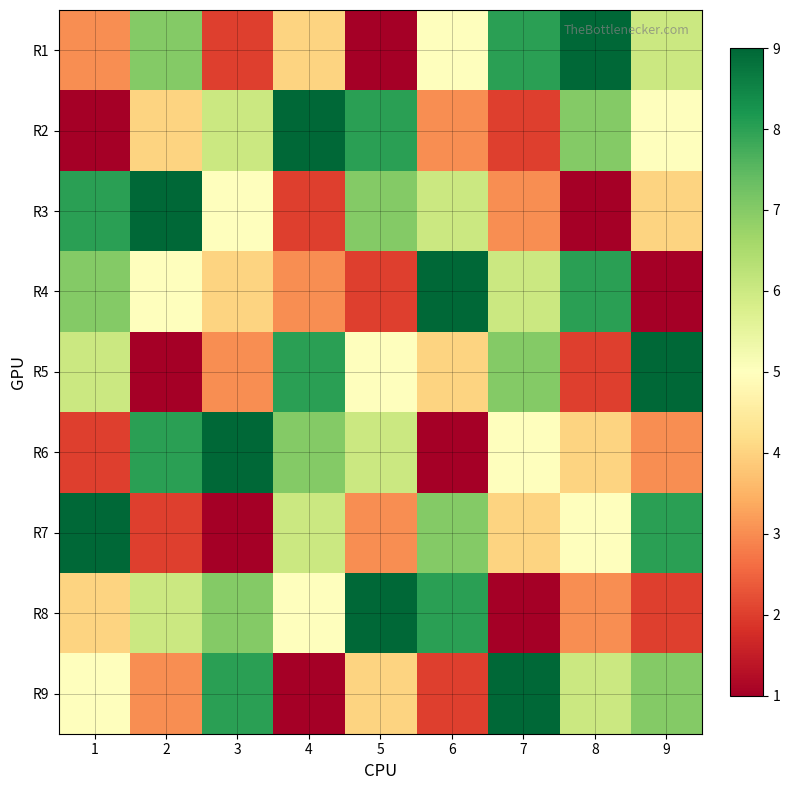

At which category is the sum across all series the highest?

1